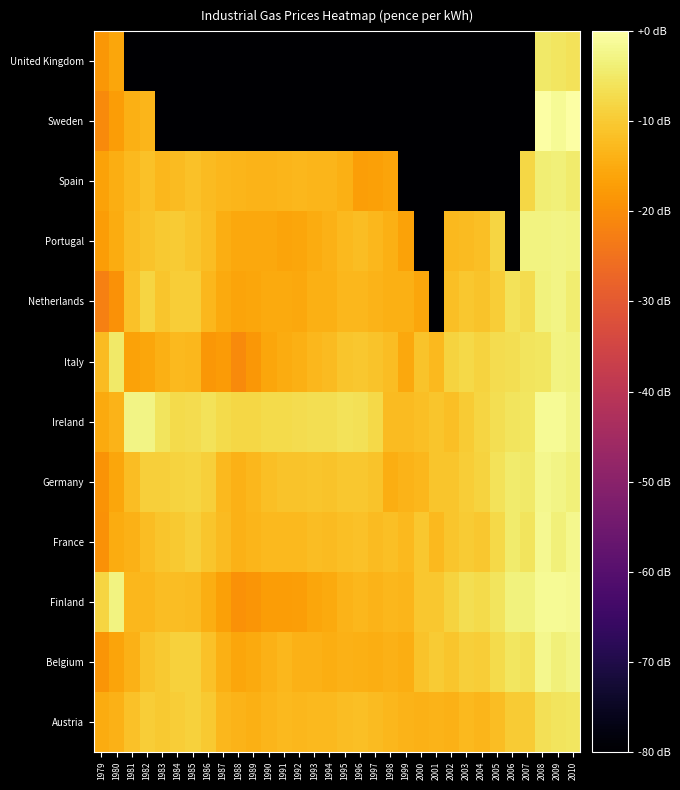

Rank the series at 1989 from lowest to highest value.

Sweden, United Kingdom, Finland, Italy, Netherlands, Portugal, Belgium, Austria, Spain, France, Germany, Ireland